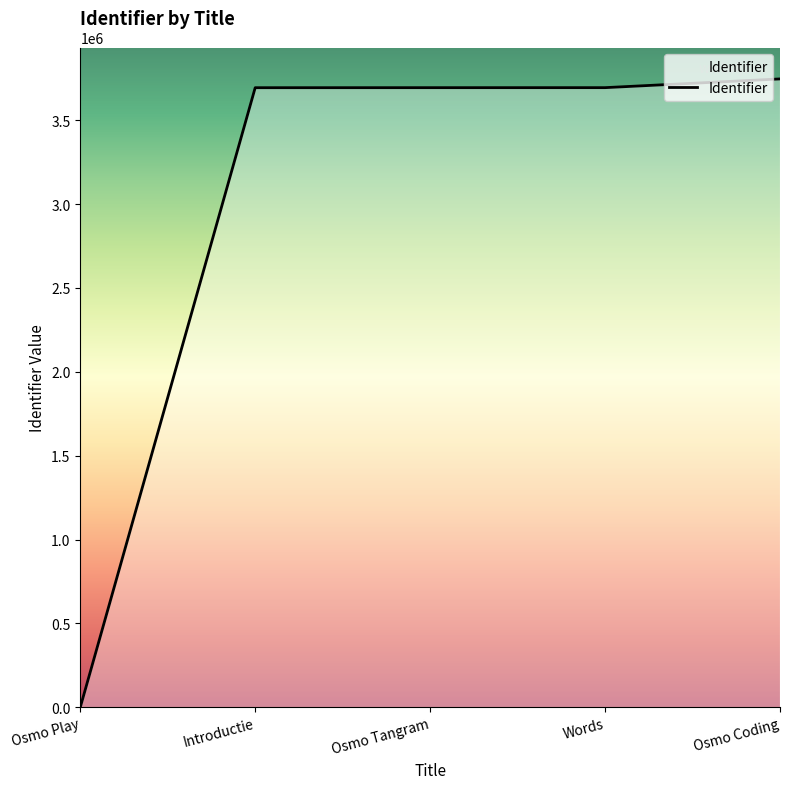

What position from the right is Osmo Play?

5